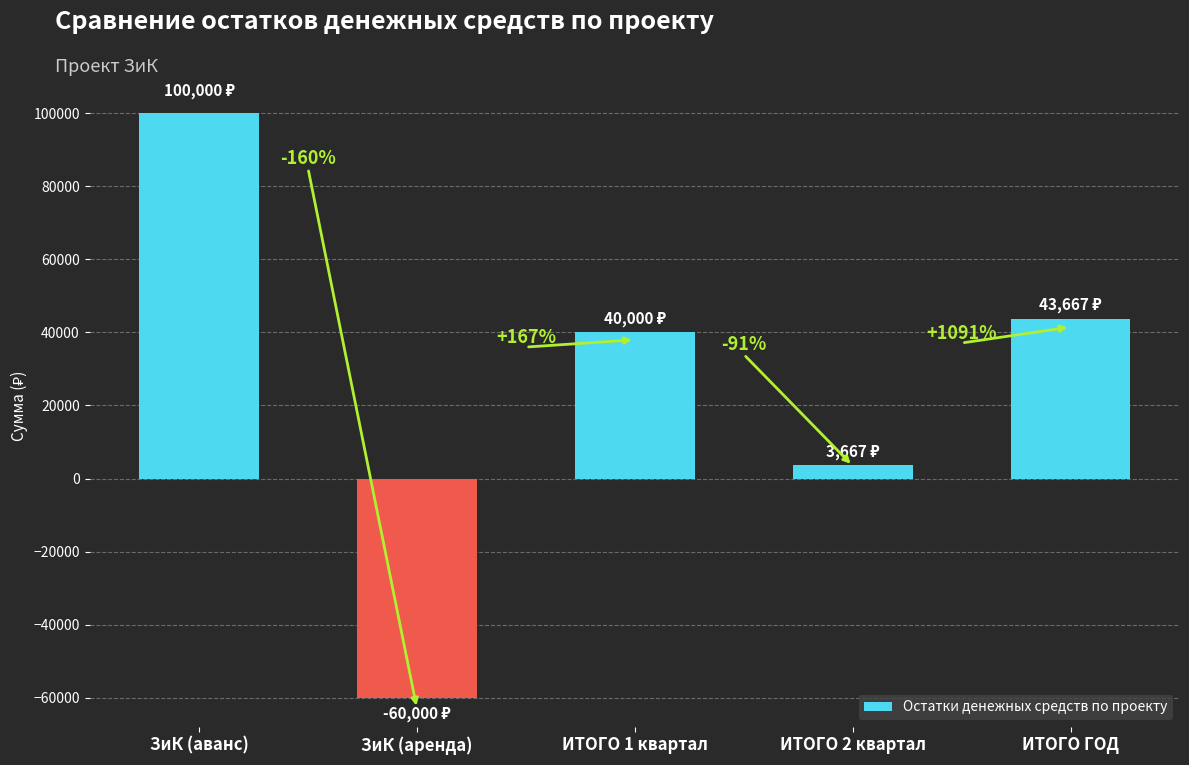

Which label corresponds to the smallest value in the chart?

ЗиК (аренда)